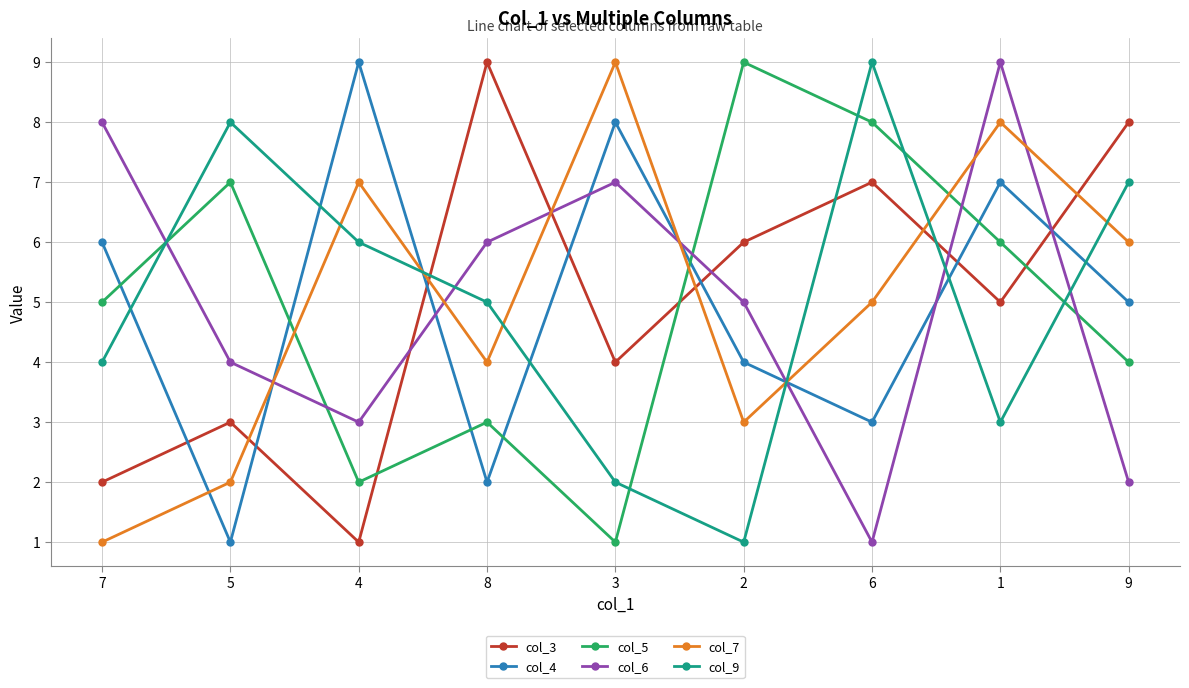

What is the maximum value shown in the chart?

9